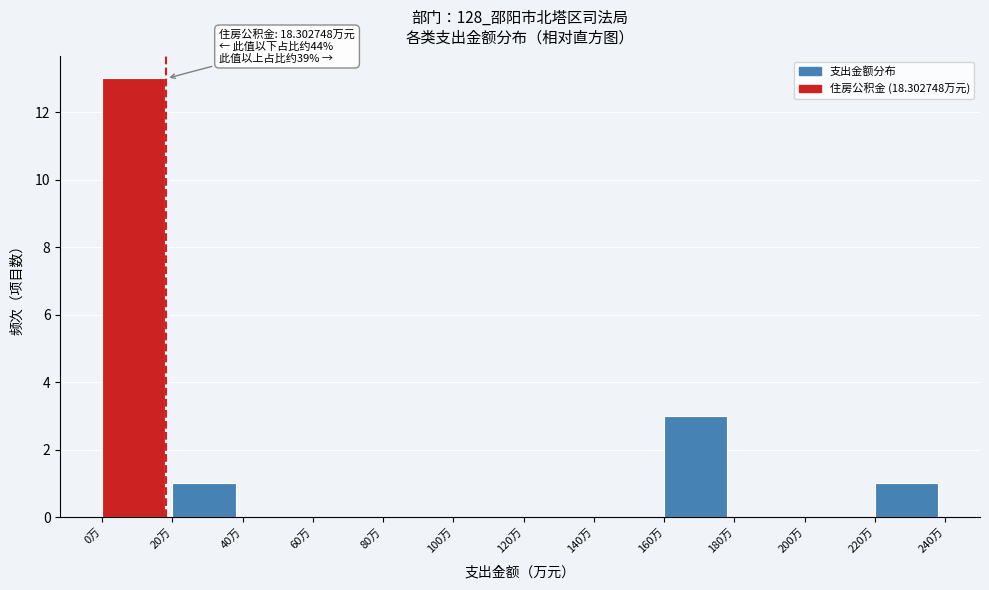

Over which range of the x-axis is the bar tallest?

0 to 20